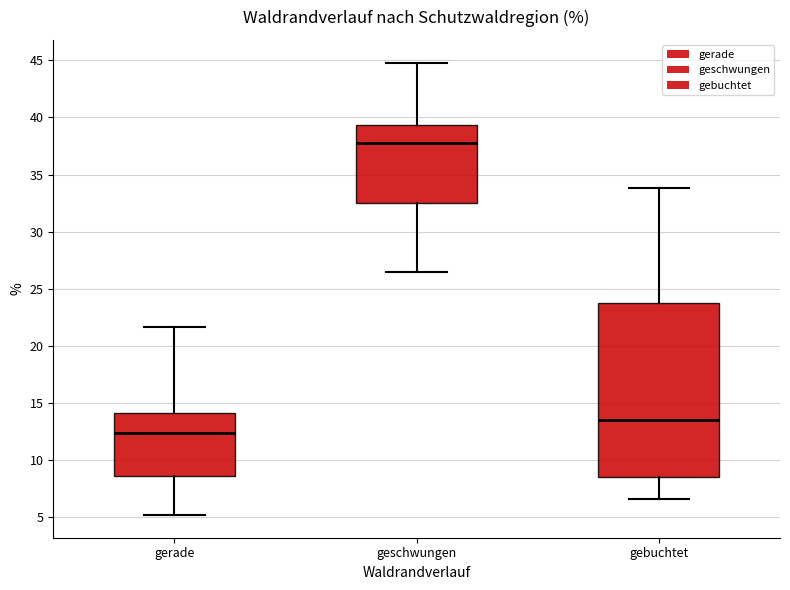

Which box is the tallest, from its lower edge to its upper edge?

gebuchtet